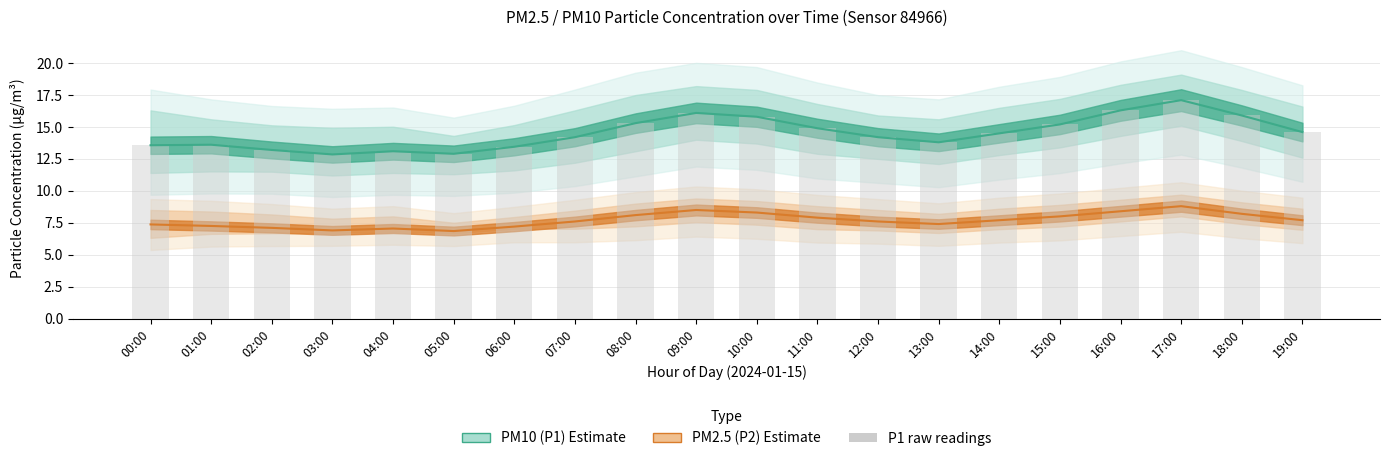

Rank the categories by value from lowest to highest.

03:00, 05:00, 04:00, 02:00, 06:00, 00:00, 01:00, 13:00, 07:00, 12:00, 14:00, 19:00, 11:00, 15:00, 08:00, 10:00, 18:00, 09:00, 16:00, 17:00